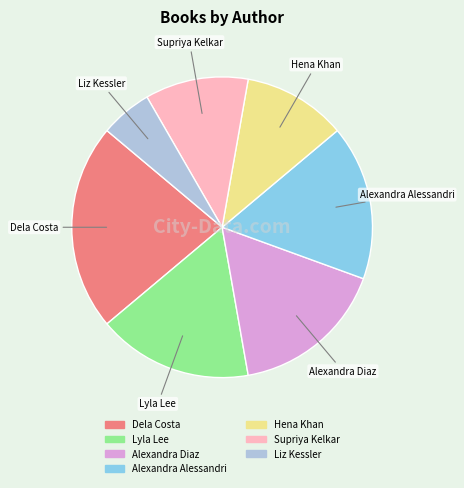

True or false: Supriya Kelkar accounts for 1% of the total.

False